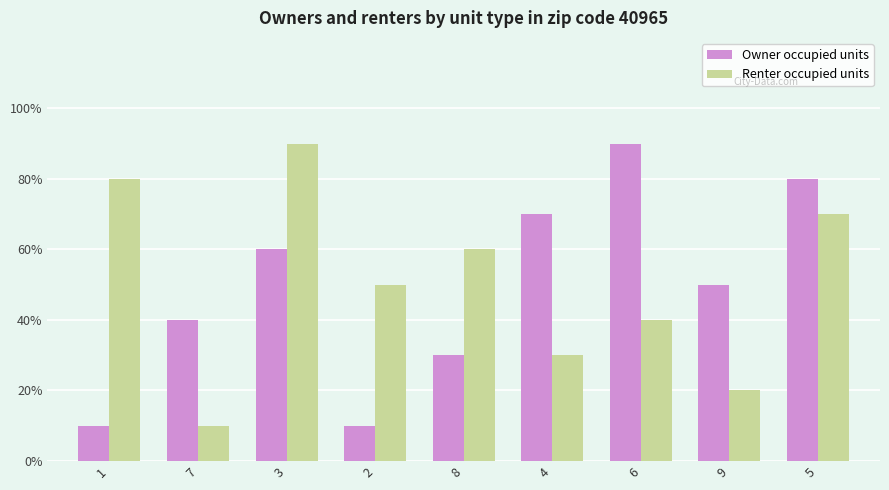

Reading left to right, transcribe all the data shown in this chart.

Owner occupied units: 1	4	6	1	3	7	9	5	8
Renter occupied units: 8	1	9	5	6	3	4	2	7